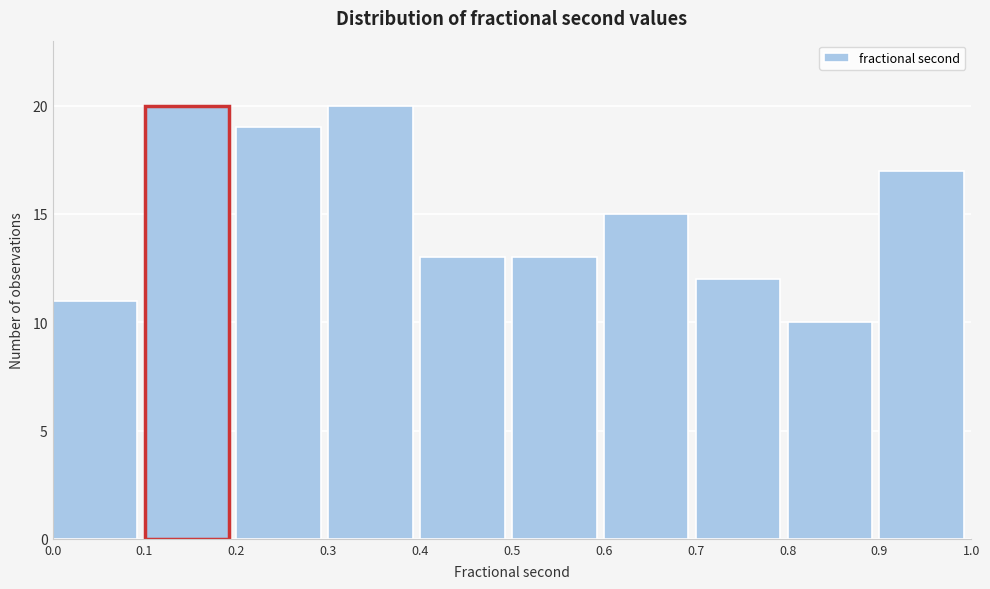

How tall is the bar that spans 0.4 to 0.5 on the x-axis? The values are not printed on the chart, so give them approximately, as read against the axis.

13